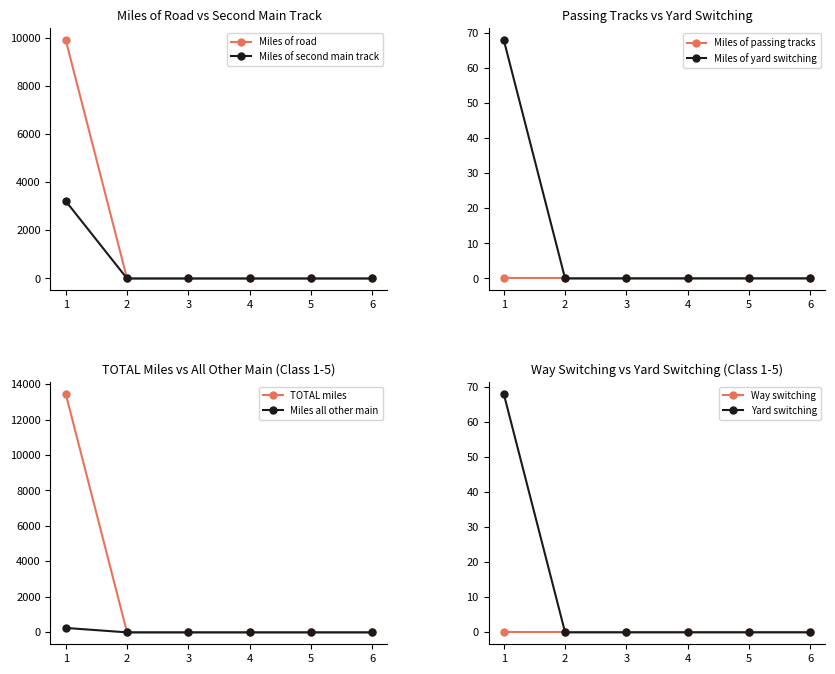

The value of Miles of second main track at 3 is -2245. True or false?

False